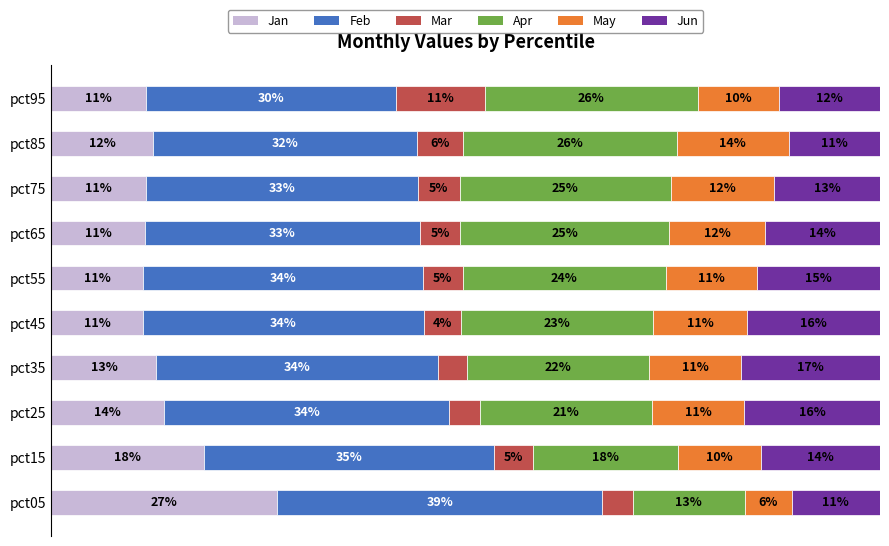

What are all the series names shown in the legend?

Jan, Feb, Mar, Apr, May, Jun